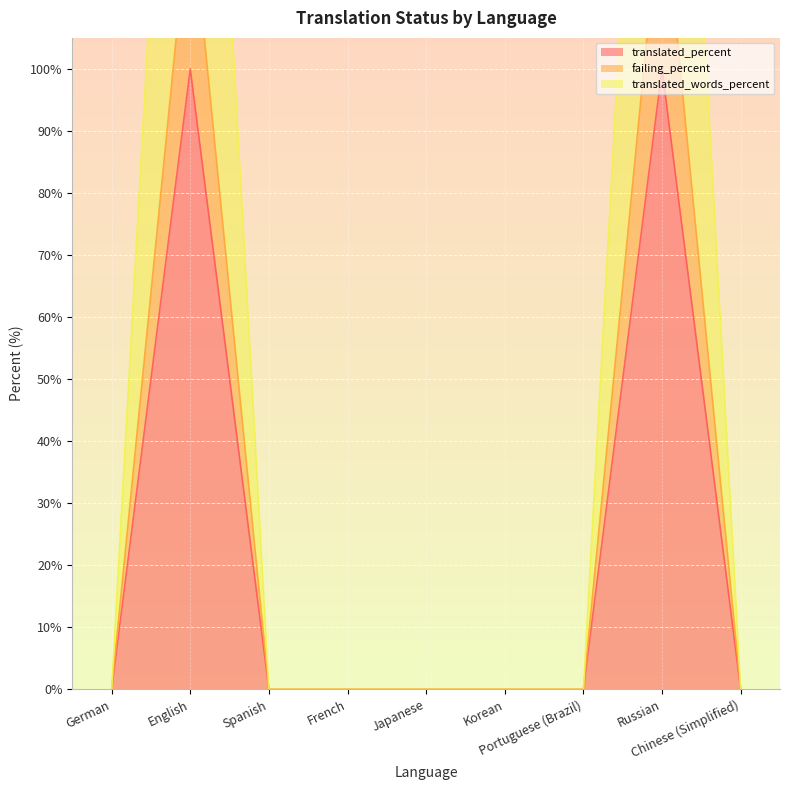

At how many categories does at least one series exceed 45?

2